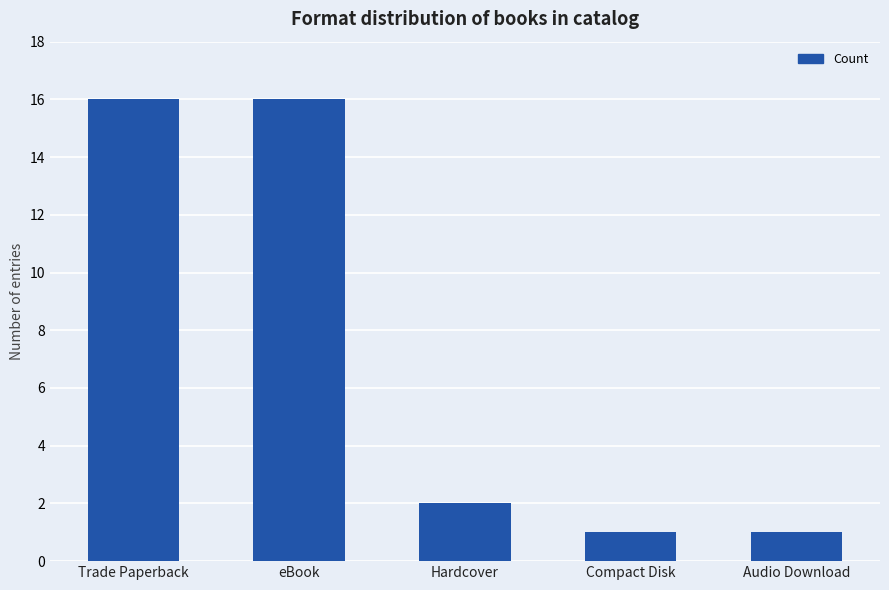

What position from the right is Audio Download?

1